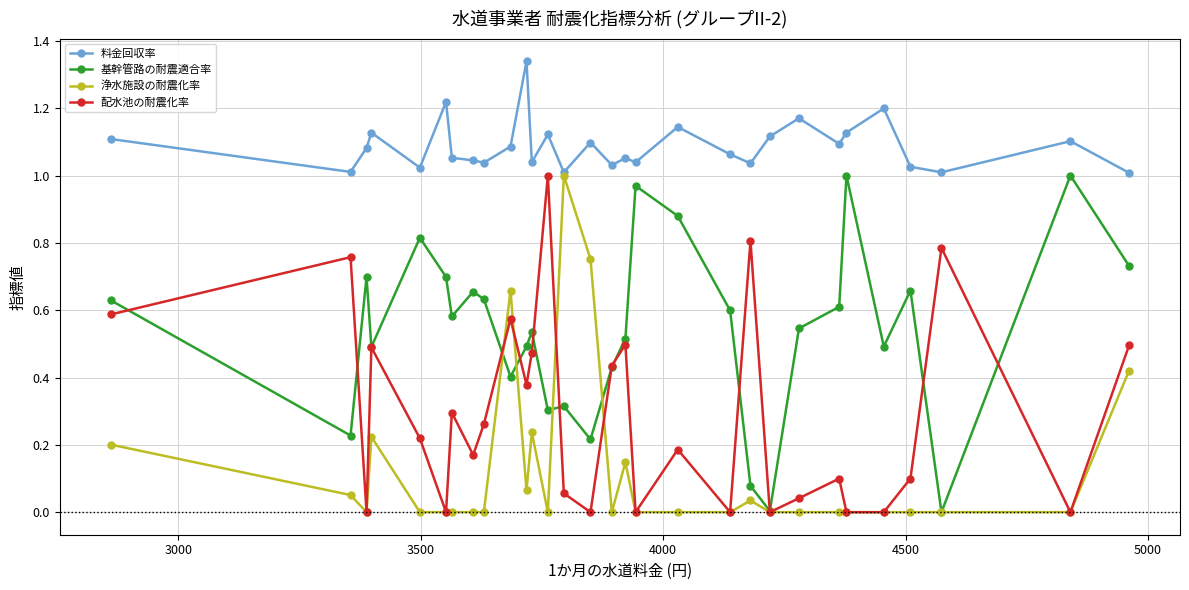

True or false: 浄水施設の耐震化率 has more than 2 points higher than both neighbors.

True